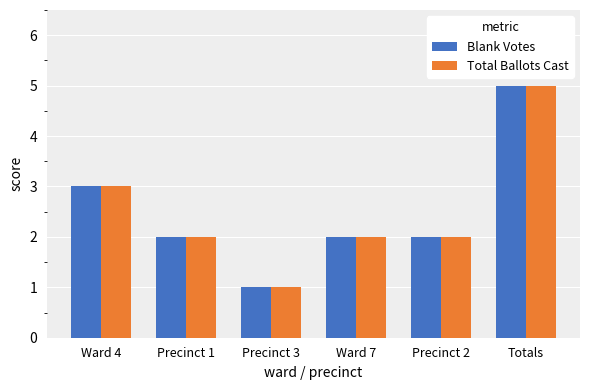

Reading right to left, what are all the values shown in this chart?

Blank Votes: 5	2	2	1	2	3
Total Ballots Cast: 5	2	2	1	2	3